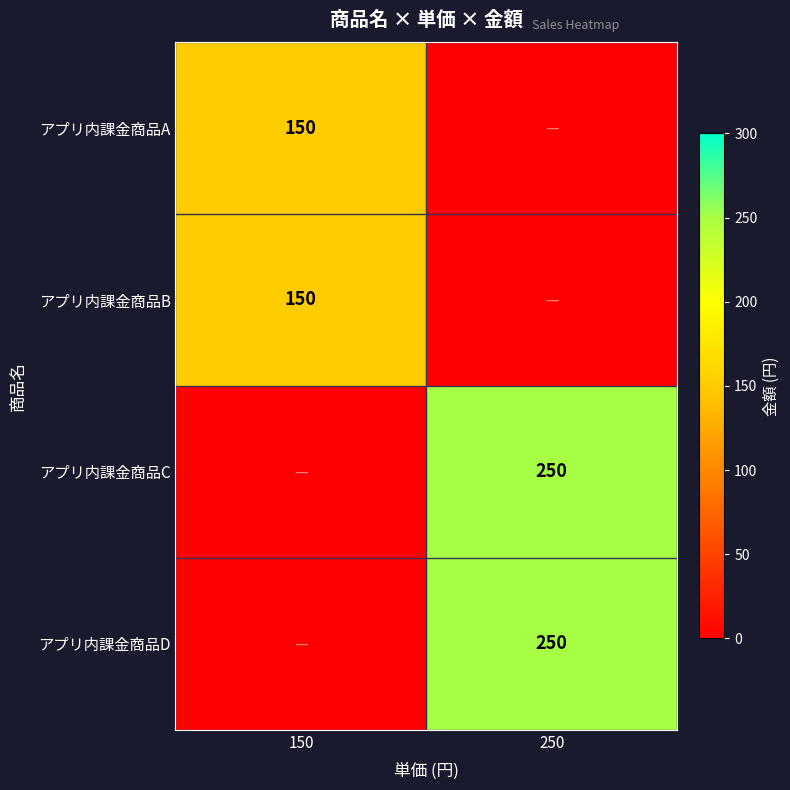

The value of アプリ内課金商品C at 250 is 331. True or false?

False